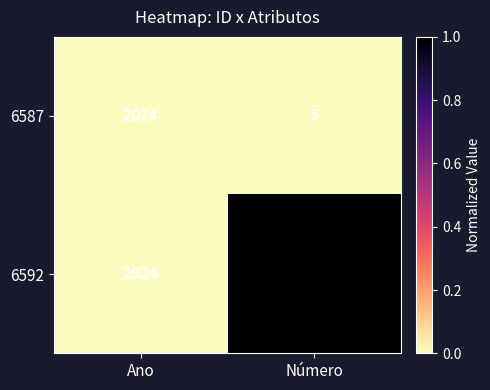

Reading right to left, what are all the values shown in this chart?

6587: Número=5	Ano=2024
6592: Número=6	Ano=2024